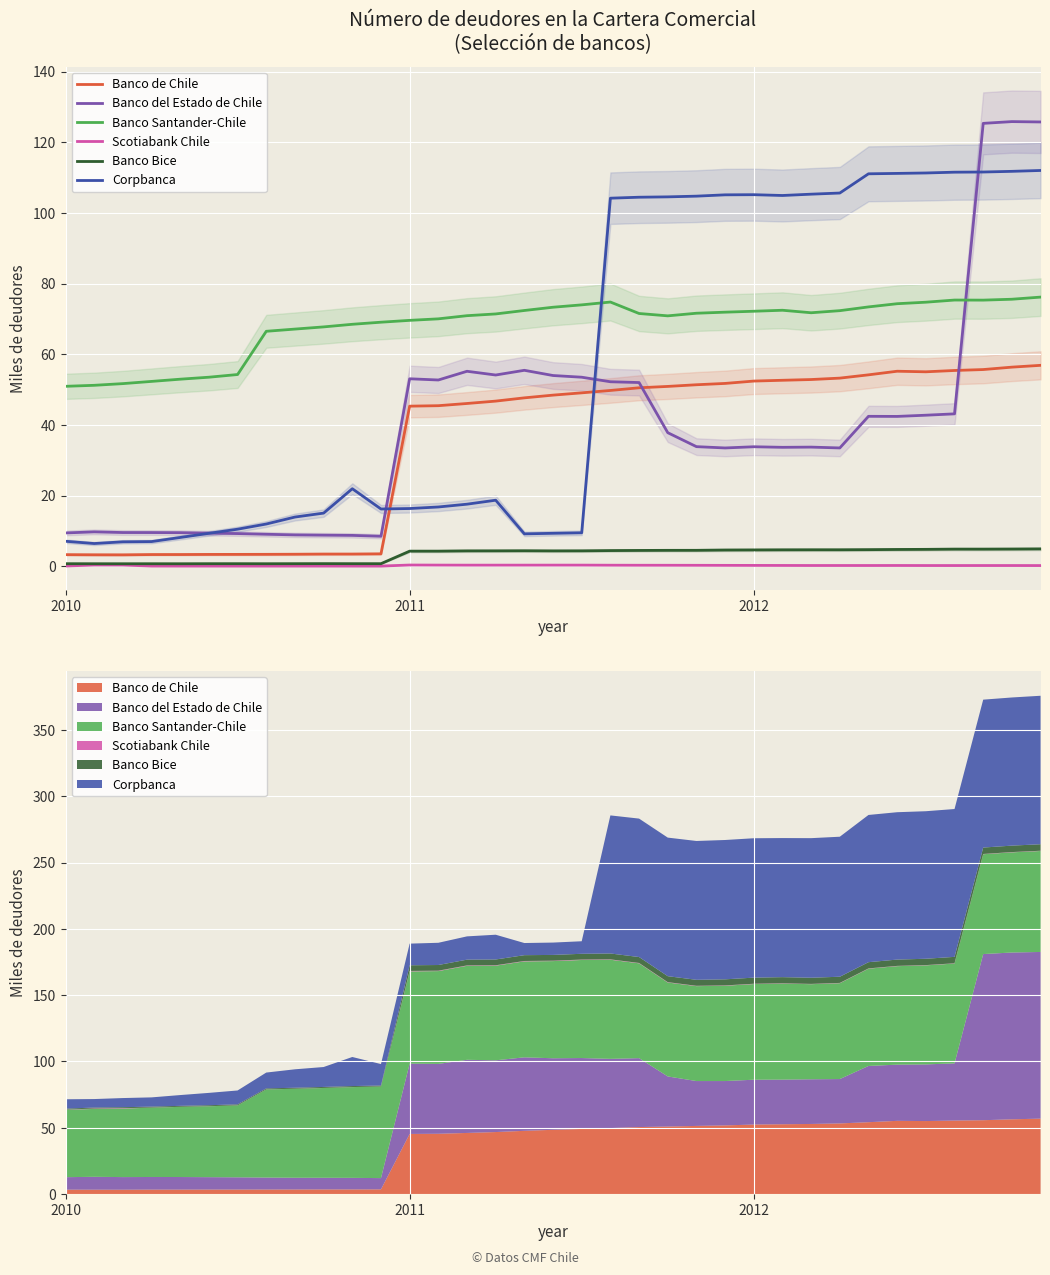

Between 5 and 31, which series saw the biggest shift?

Corpbanca